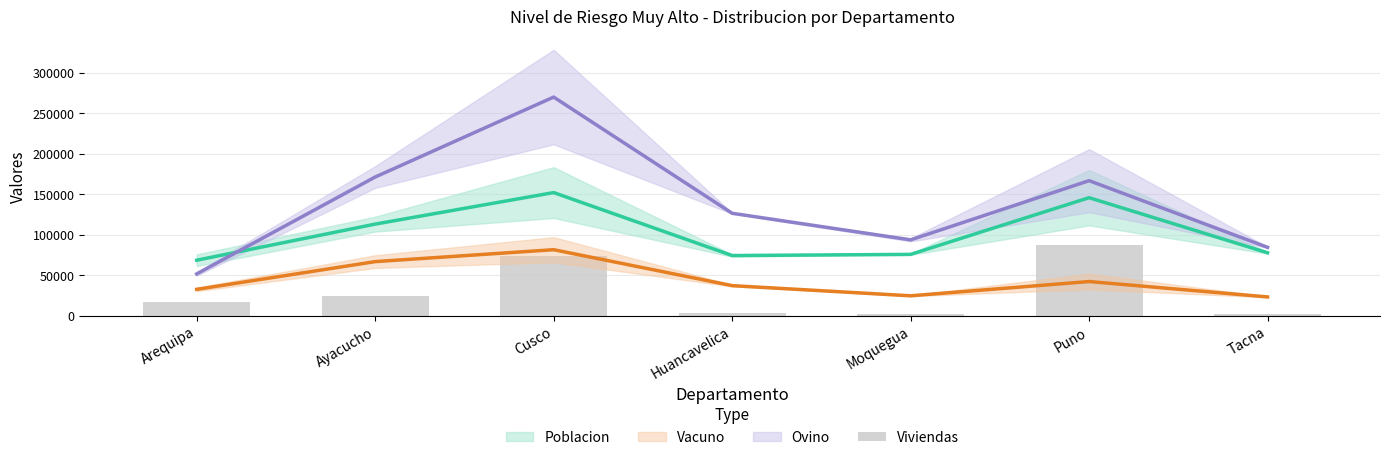

Between Moquegua and Ayacucho, which is larger?

Ayacucho